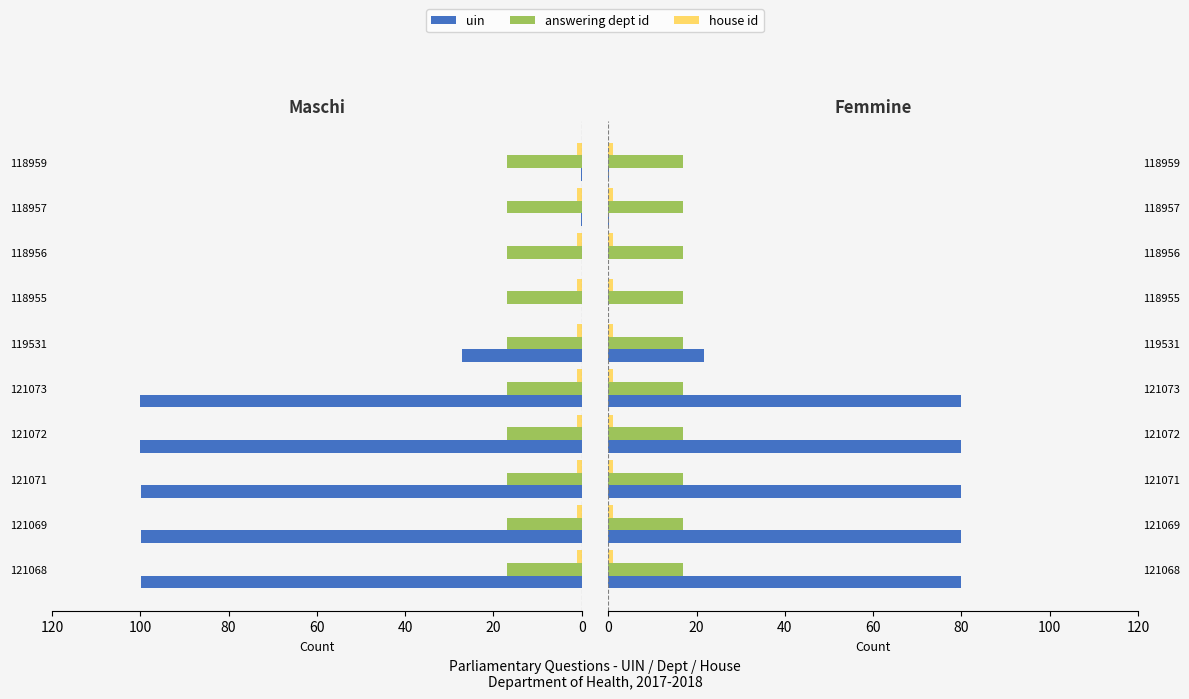

Is it true that house id equals 0.2 at 100?

False